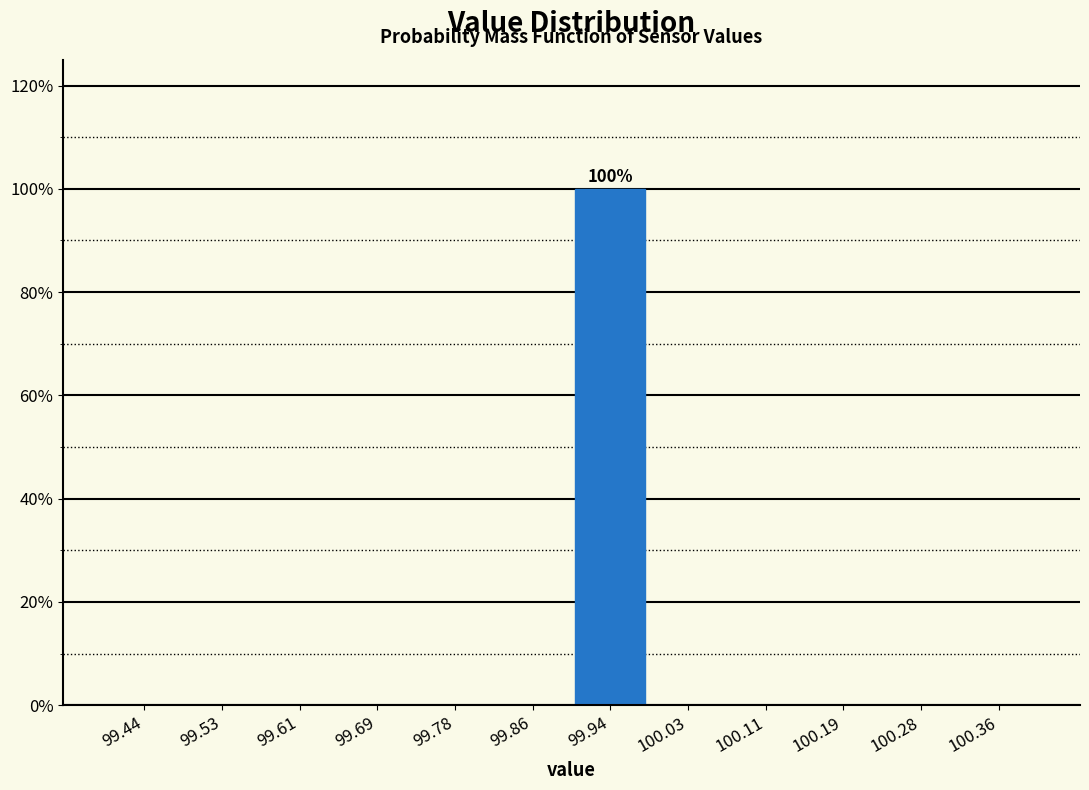

Which range on the x-axis has the tallest bar?

99.90 to 99.98